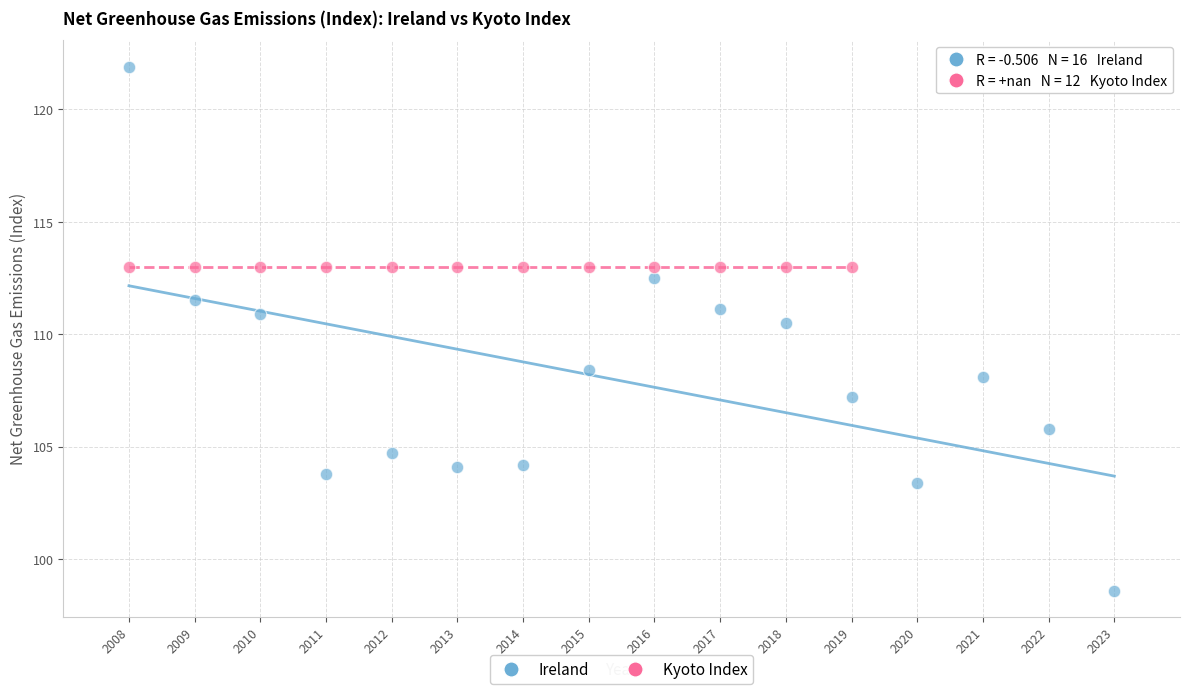

Which series reaches the maximum Y coordinate?

Ireland